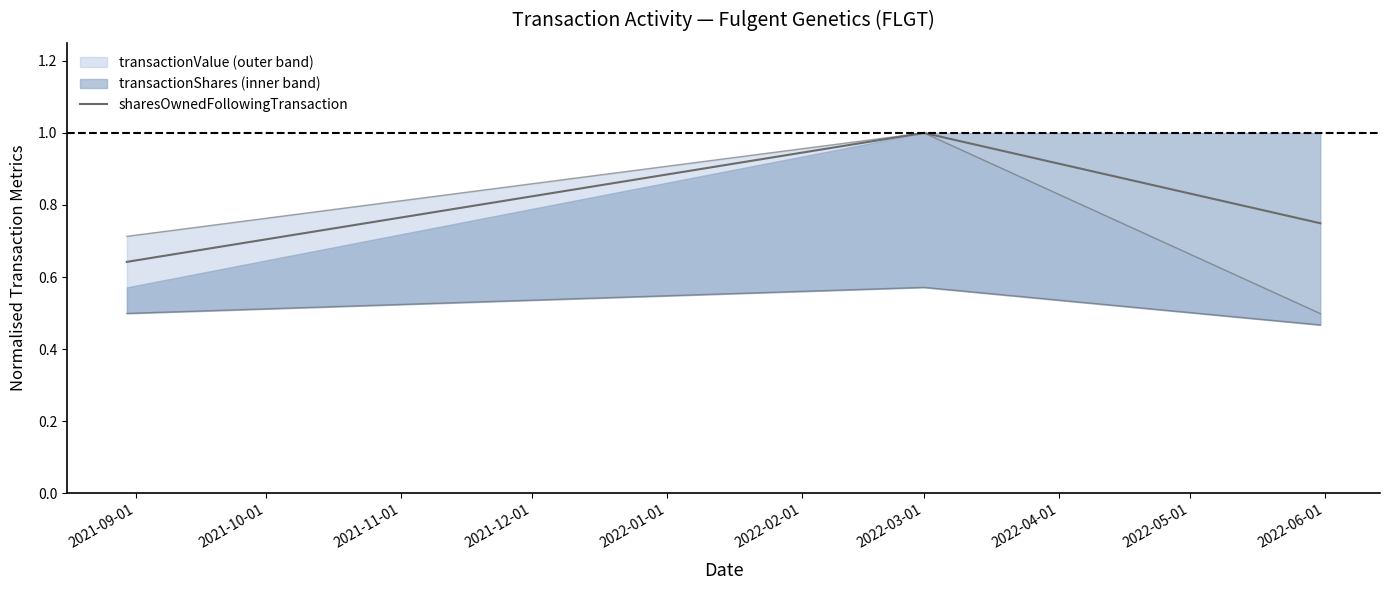

Does the chart display data point markers on the line(s)?

No